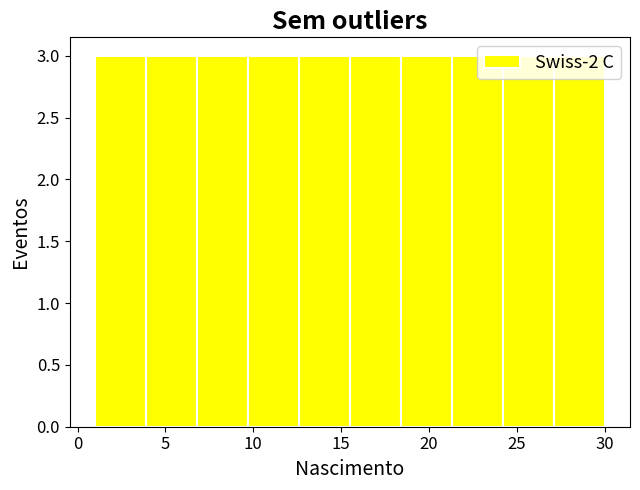

Reading left to right, list every bar in this chart as the range it spans on the x-axis followed by its height. Neither the bar edges nor the heights are printed on the chart, so give them approximately, as read against the axes.

1.0 to 3.9: 3
3.9 to 6.8: 3
6.8 to 9.7: 3
9.7 to 12.6: 3
12.6 to 15.5: 3
15.5 to 18.4: 3
18.4 to 21.3: 3
21.3 to 24.2: 3
24.2 to 27.1: 3
27.1 to 30.0: 3